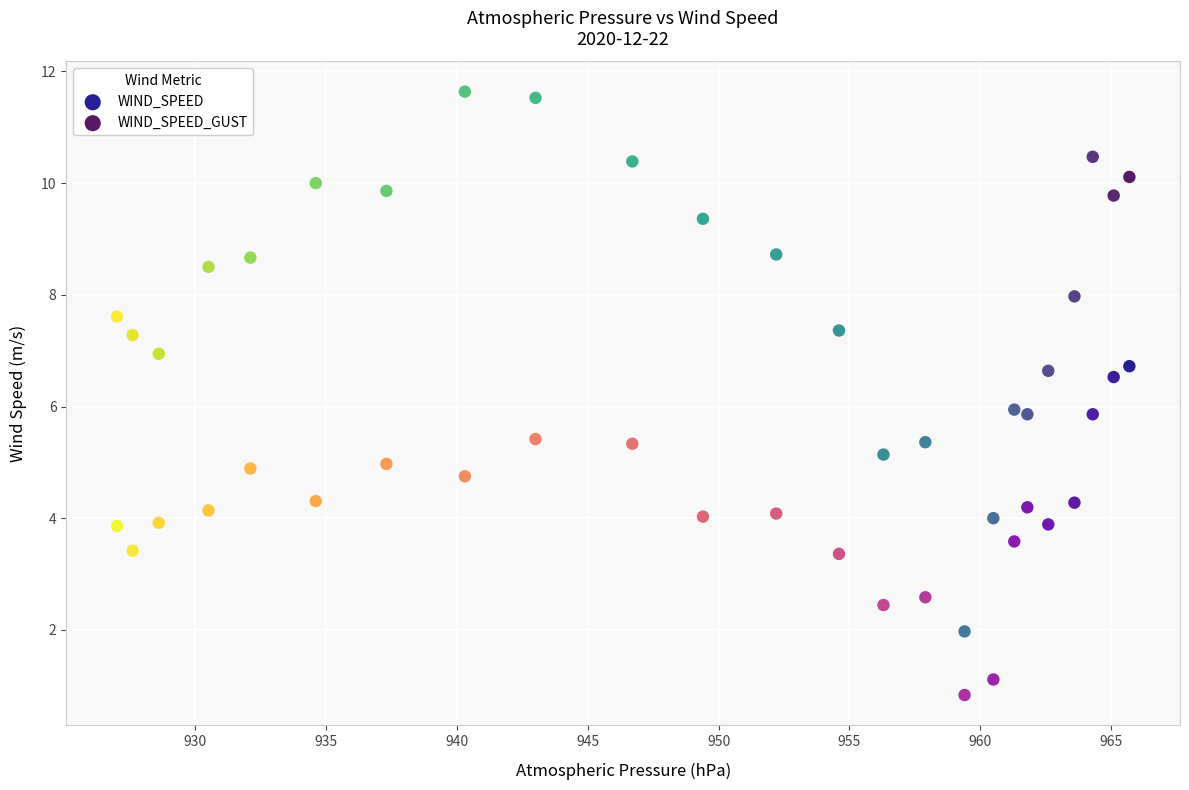

Which series reaches the minimum Y coordinate?

WIND_SPEED